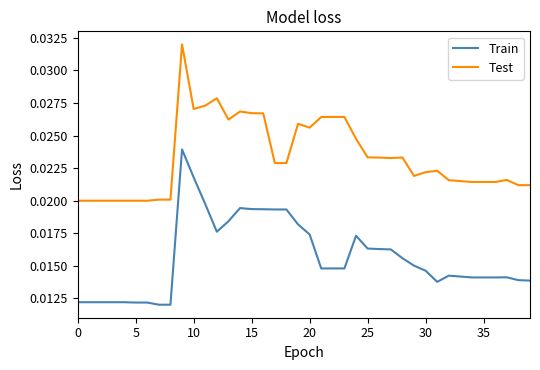

True or false: Train and Test intersect in this chart.

False